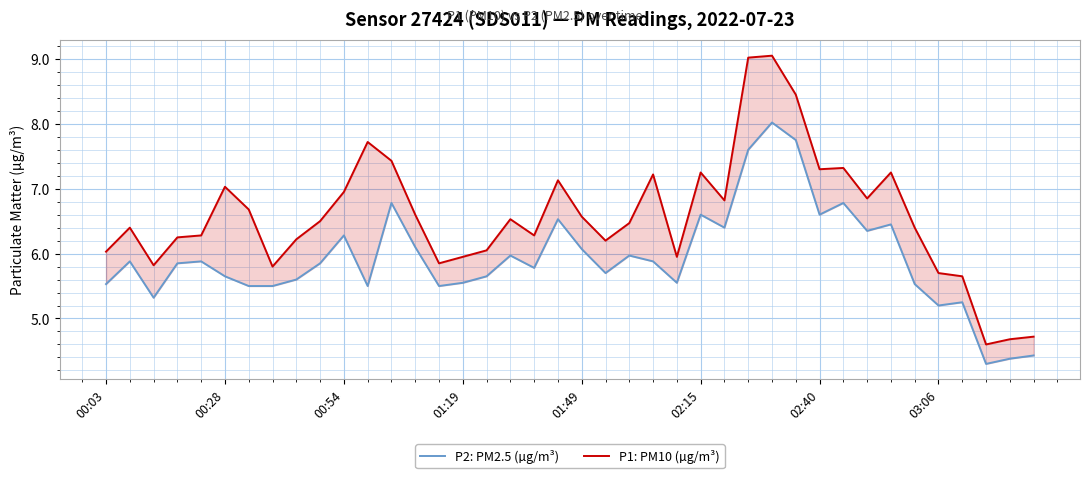

In P1: PM10 (µg/m³), how many points are higher than both neighbors (excluding endpoints)?

10